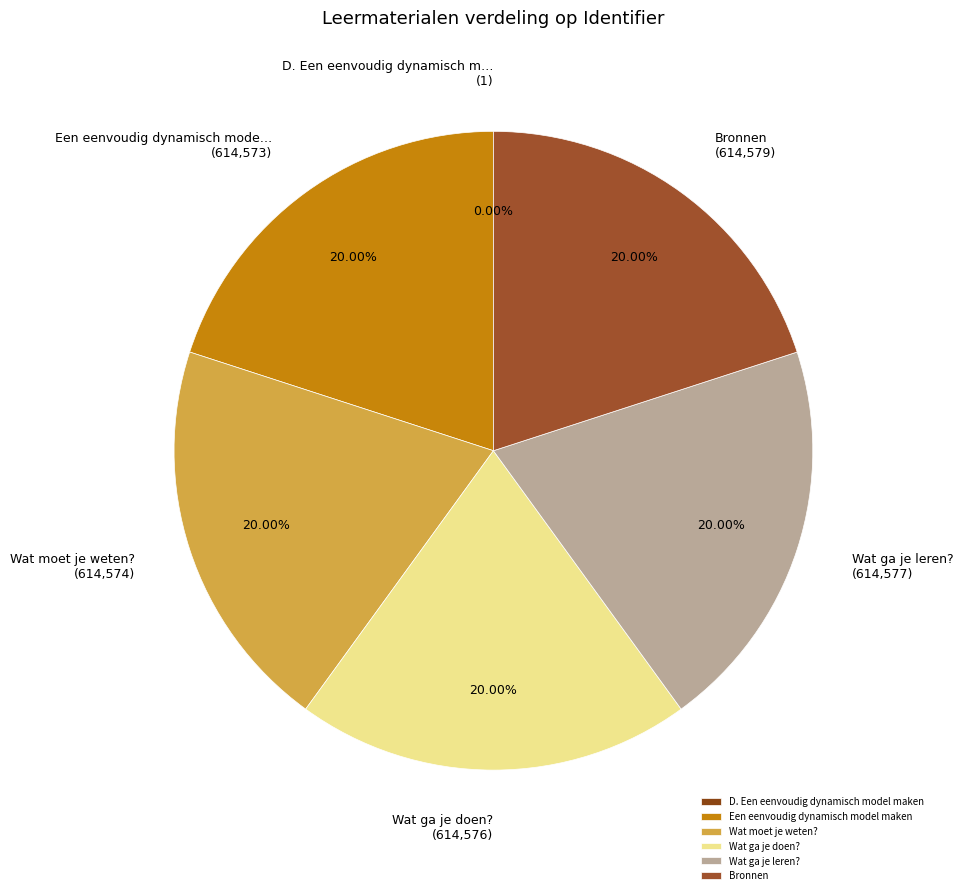

Approximately how many times larger is the value at Wat ga je leren? compared to D. Een eenvoudig dynamisch model maken?

614577.0